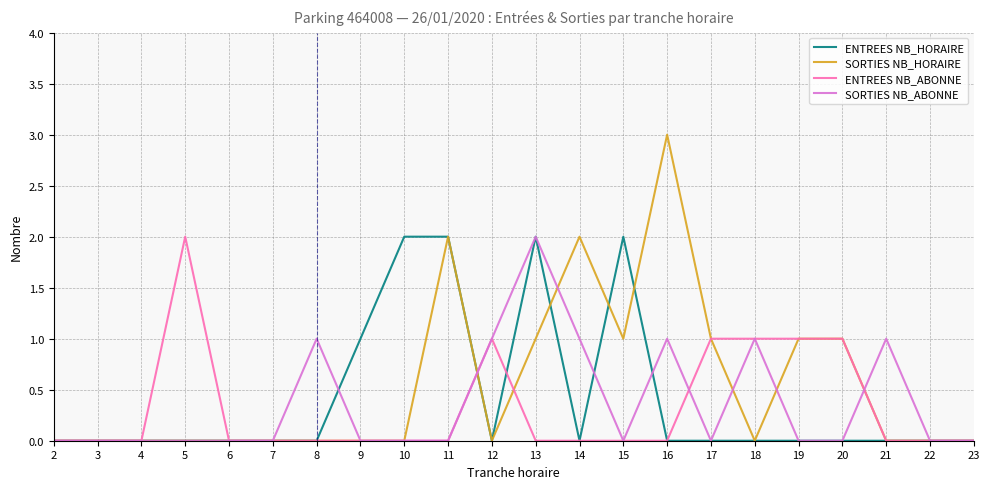

Which series has the widest spread of values?

SORTIES NB_HORAIRE